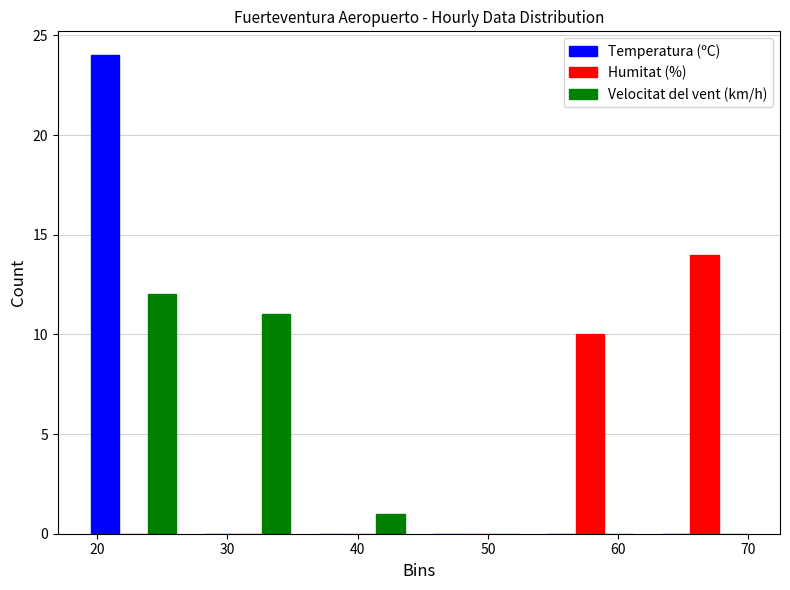

Reading left to right, transcribe this chart: for each range on the x-axis, give the height of each series' bar. Neither the bar edges nor the heights are printed on the chart, so give them approximately, as read against the axes.

18 to 27: Temperatura (ºC)=24	Humitat (%)=0	Velocitat del vent (km/h)=12
27 to 36: Temperatura (ºC)=0	Humitat (%)=0	Velocitat del vent (km/h)=11
36 to 45: Temperatura (ºC)=0	Humitat (%)=0	Velocitat del vent (km/h)=1
45 to 53: Temperatura (ºC)=0	Humitat (%)=0	Velocitat del vent (km/h)=0
53 to 62: Temperatura (ºC)=0	Humitat (%)=10	Velocitat del vent (km/h)=0
62 to 71: Temperatura (ºC)=0	Humitat (%)=14	Velocitat del vent (km/h)=0